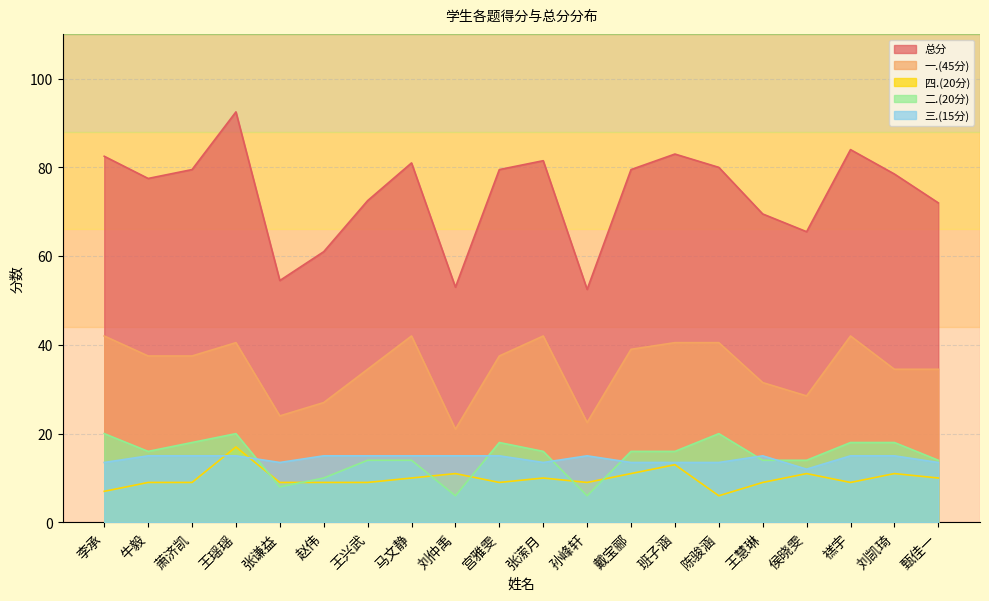

What position from the left is 王兴武?

7